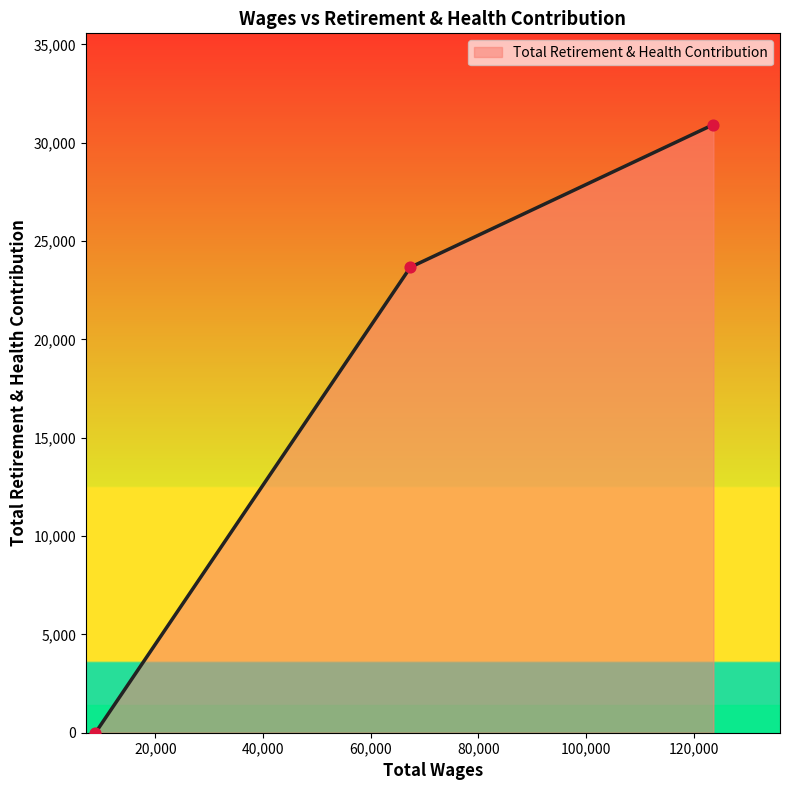

What is the maximum value shown in the chart?

30922